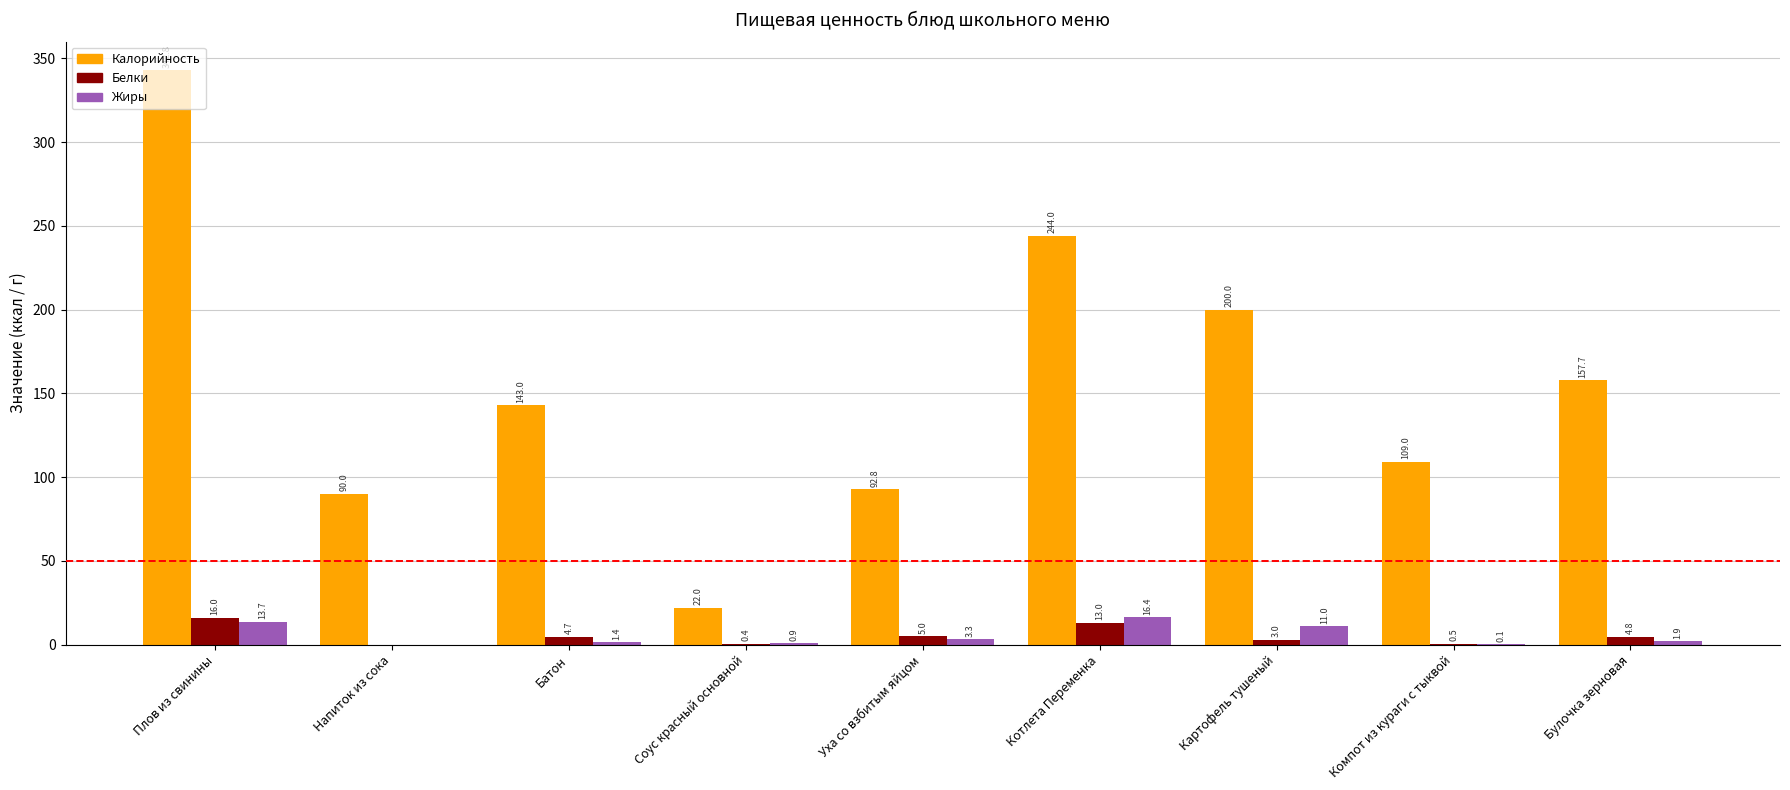

True or false: Жиры has a value of 0.0 at Напиток из сока.

True